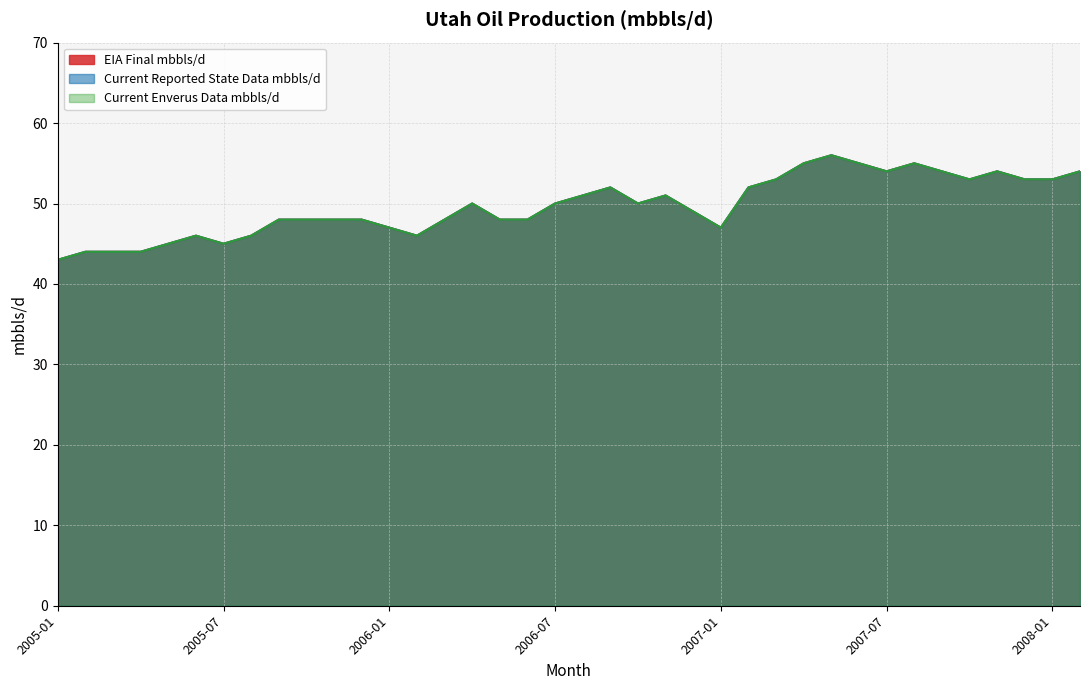

What is the lowest value of the Current Enverus Data mbbls/d series?

43